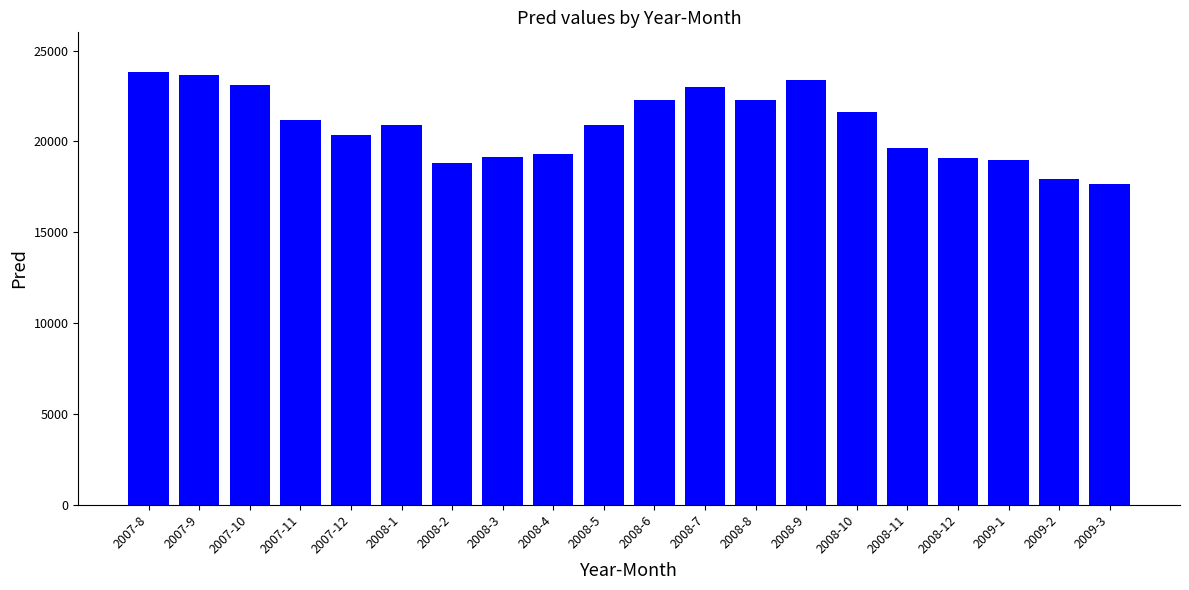

True or false: the data shows 23103.8 at 2007-10.

True